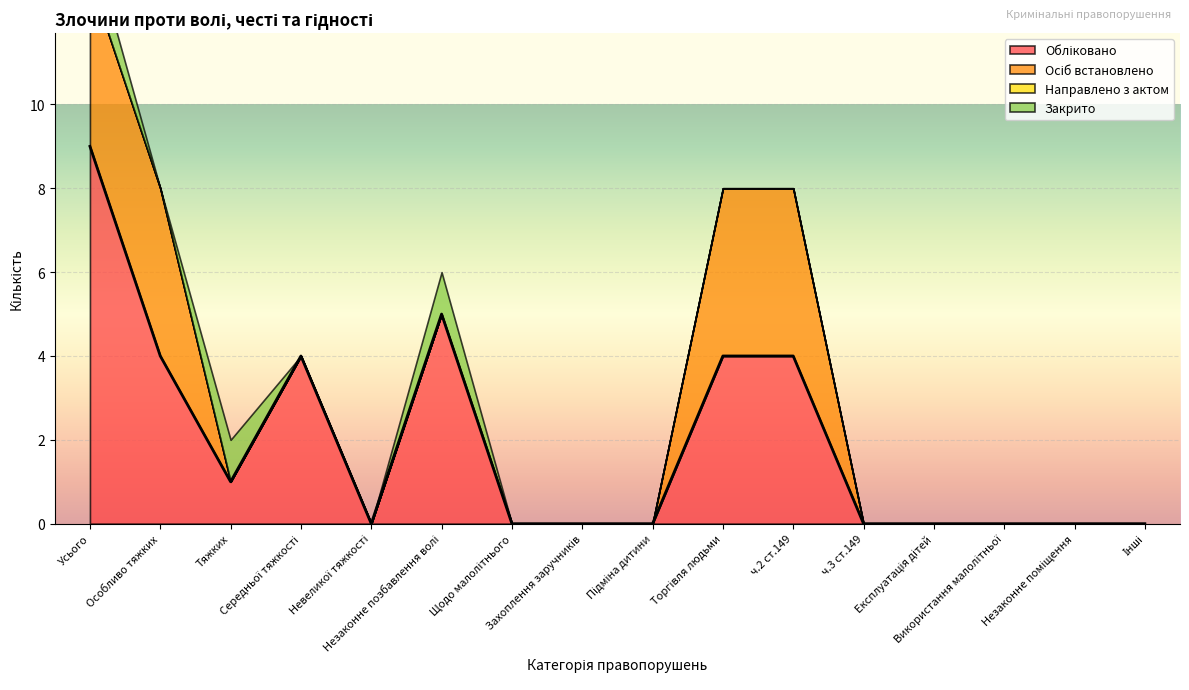

At Щодо малолітнього, list the series in order from smallest to largest.

Обліковано, Осіб встановлено, Направлено з актом, Закрито